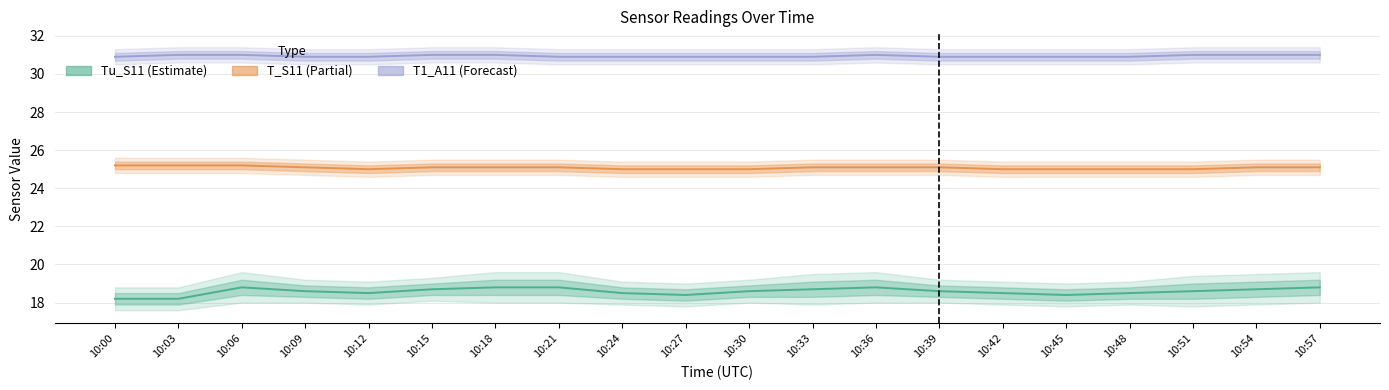

What is the value of the T1_A11 point at the 15th from the left?

30.9